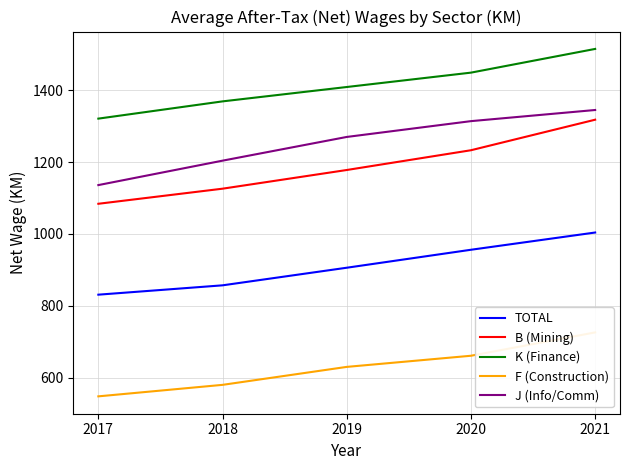

Count the F (Construction) values in the range 580 to 661.

3